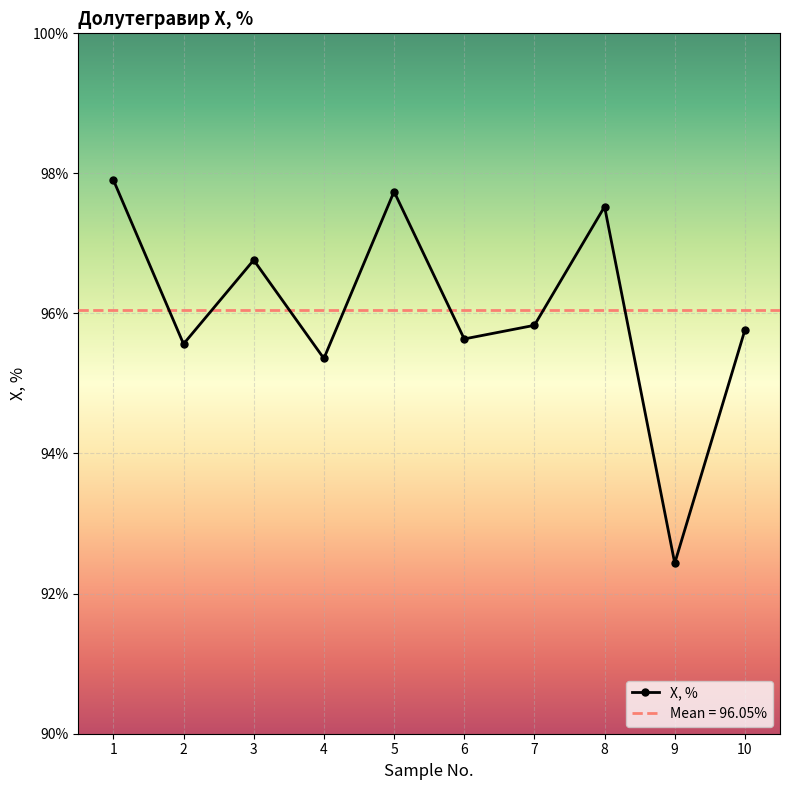

Rank the categories by value from lowest to highest.

9, 4, 2, 6, 10, 7, 3, 8, 5, 1